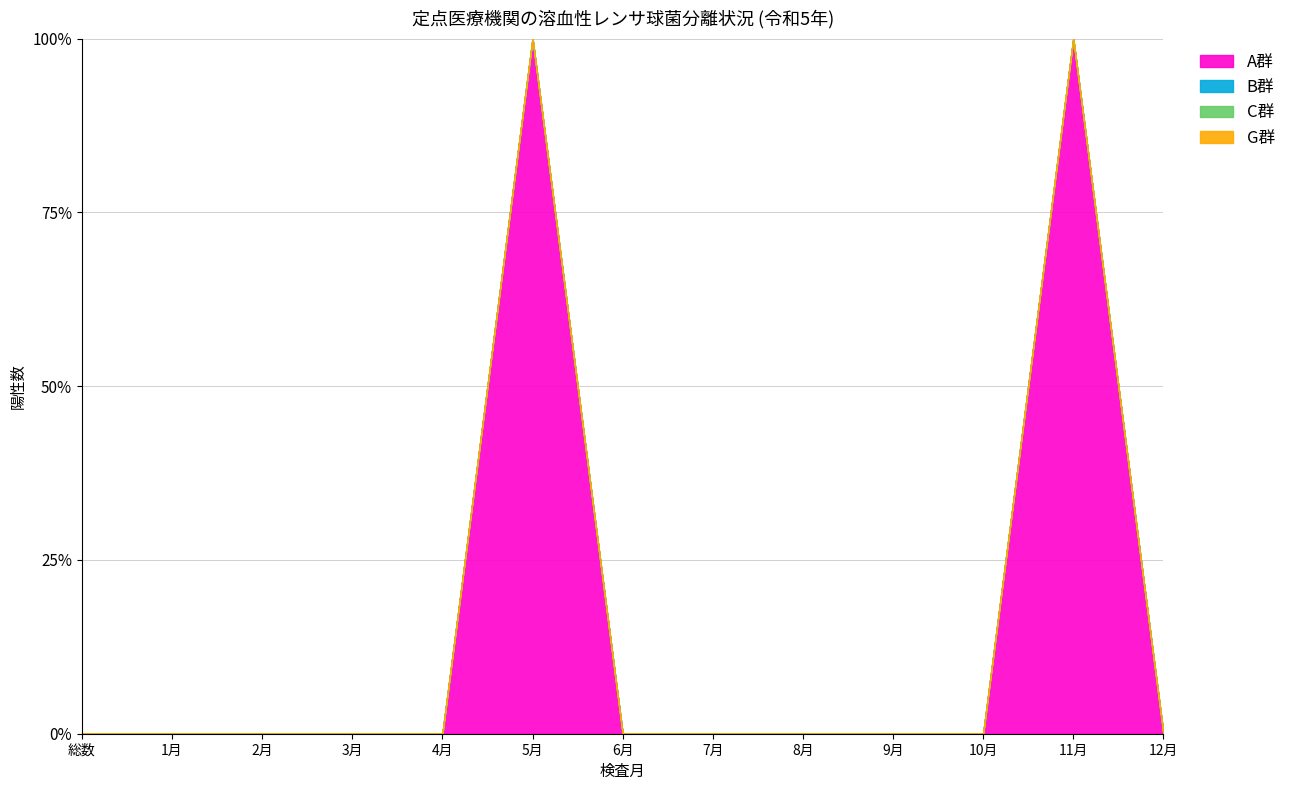

True or false: A群 and C群 intersect in this chart.

False